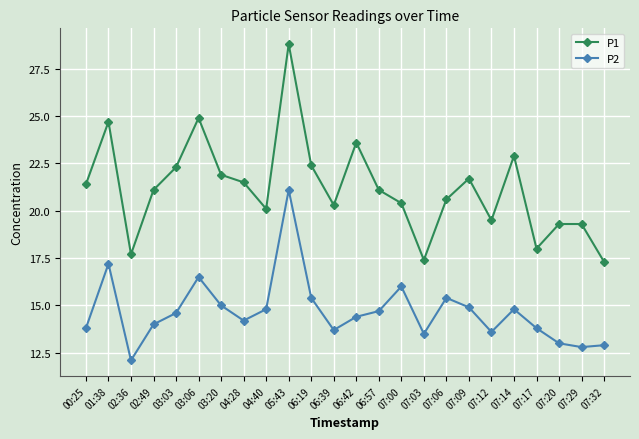

True or false: P1 has more than 1 interior local peaks.

True